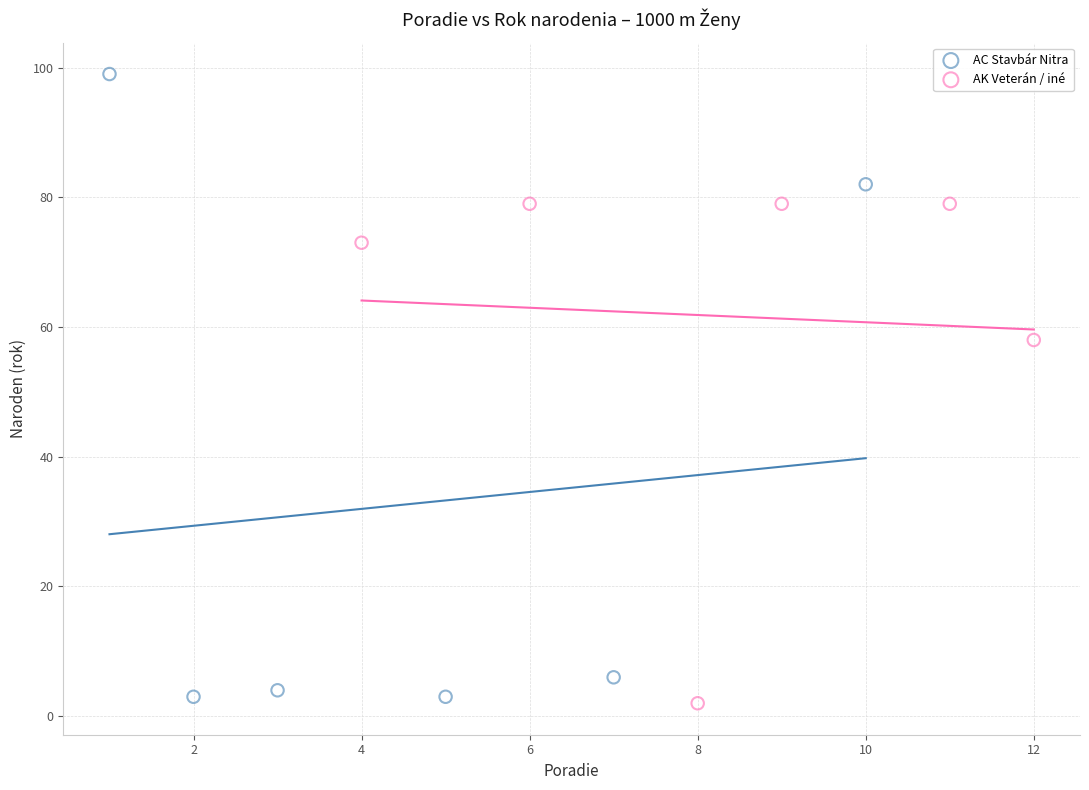

Which series has the largest Y range (max minus min)?

AC Stavbár Nitra